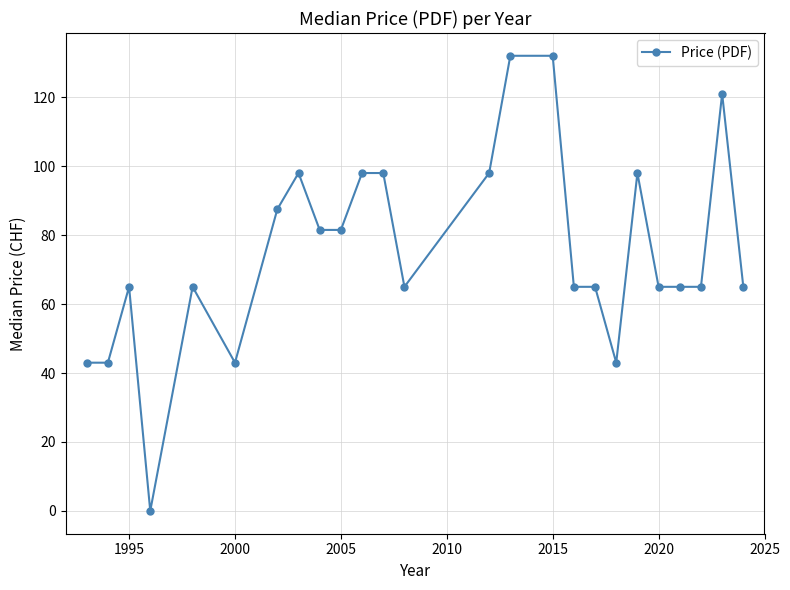

What is the maximum value shown in the chart?

132.0